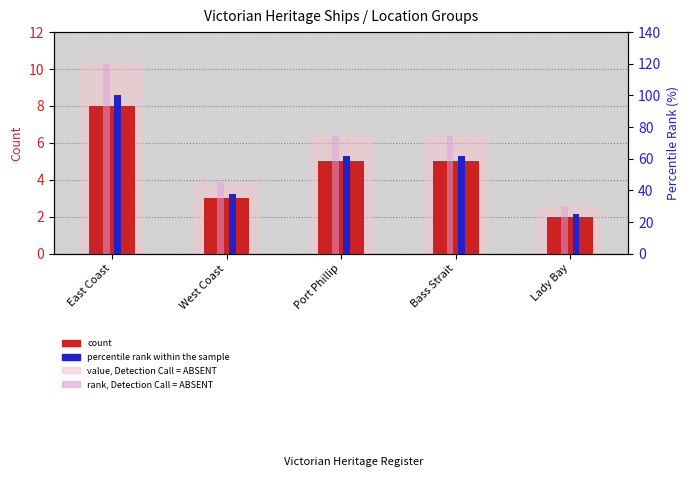

Which series has the largest range (max minus min)?

rank, Detection Call = ABSENT